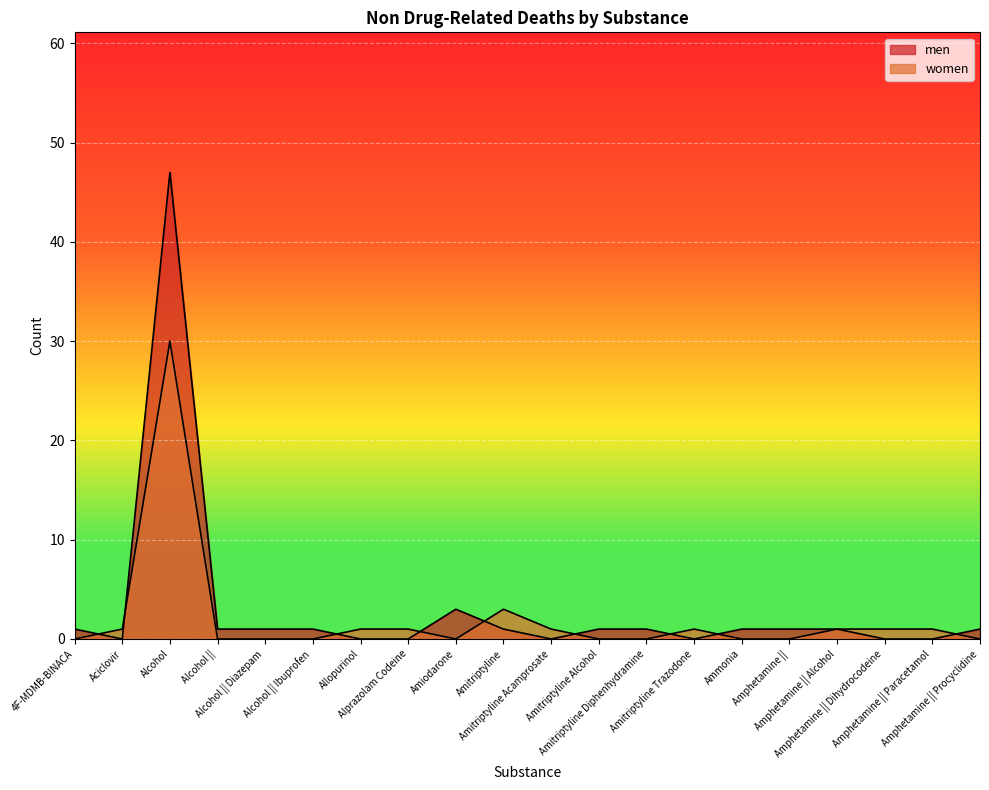

The women series shows 30 at Alcohol. True or false?

True